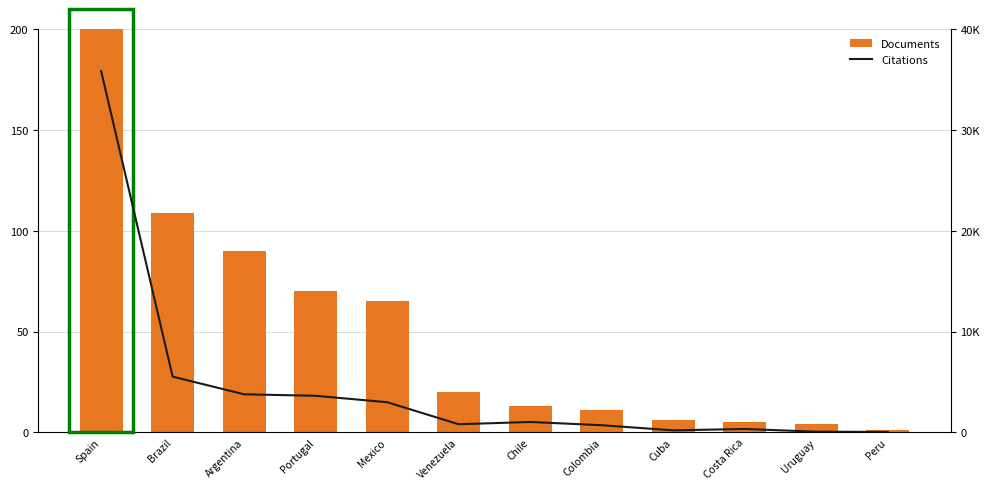

What is the lowest value of the Citations series?

44